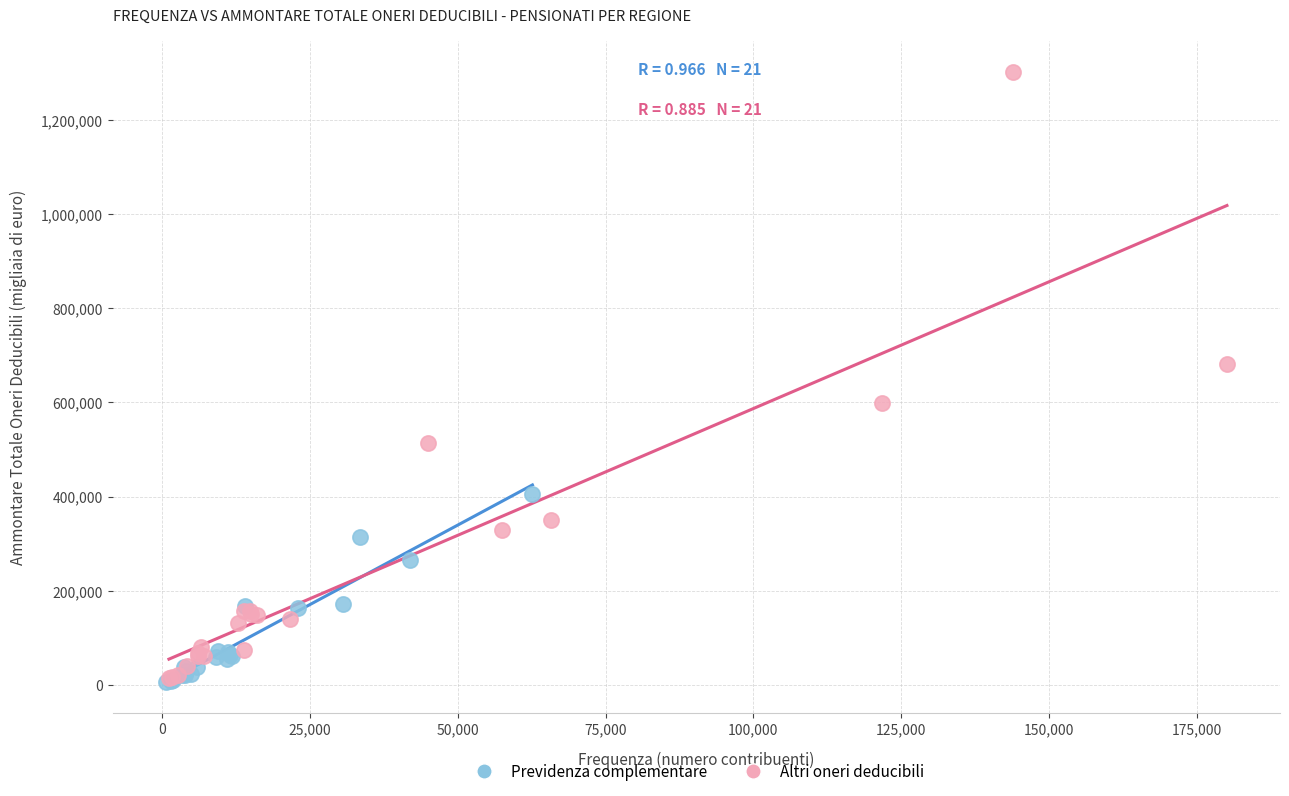

Which series reaches the maximum Y coordinate?

Altri oneri deducibili